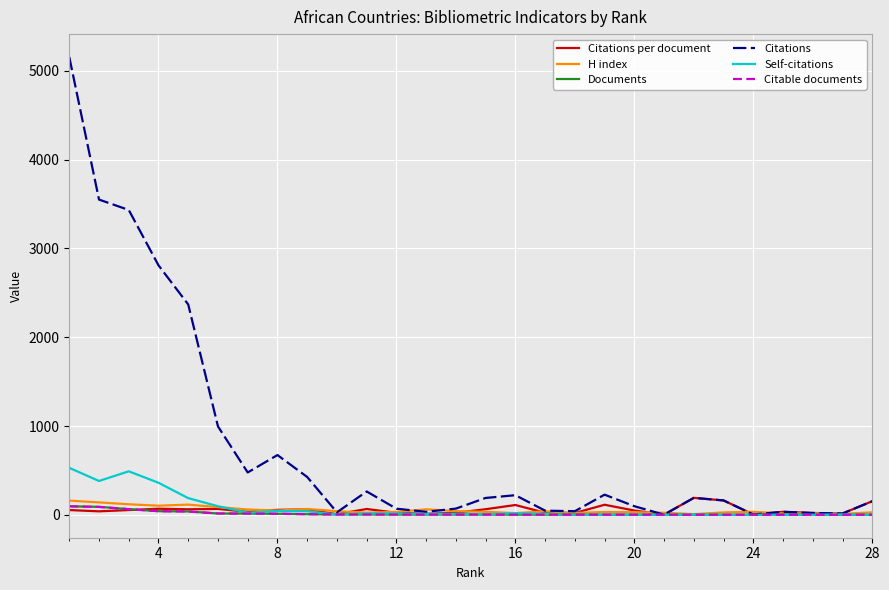

What is the greatest value displayed?

5154.0